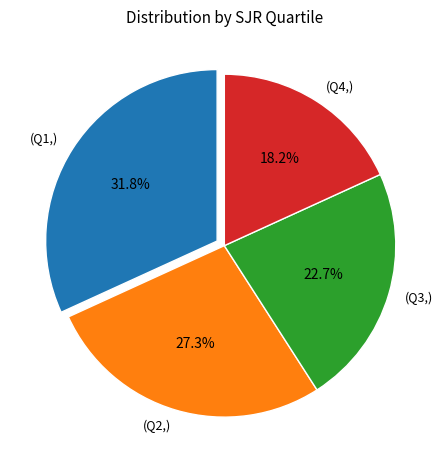

Which category has the smallest portion of the pie?

(Q4,)